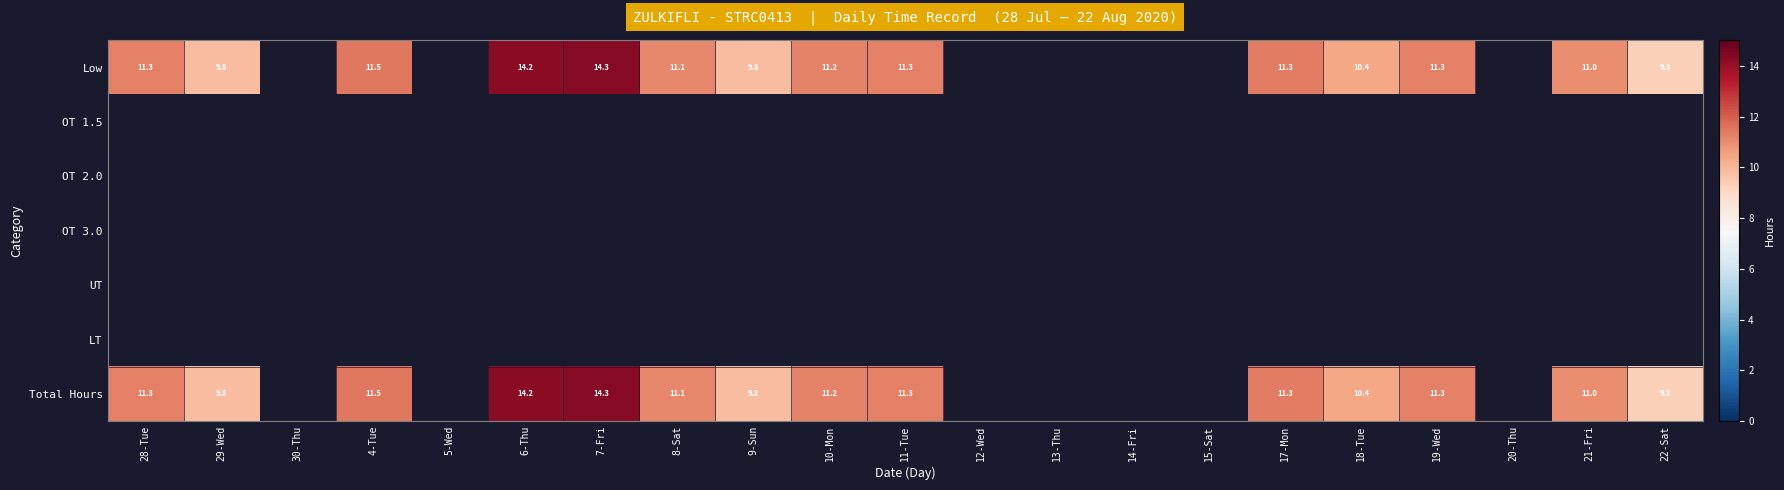

Which series has the largest range (max minus min)?

Low